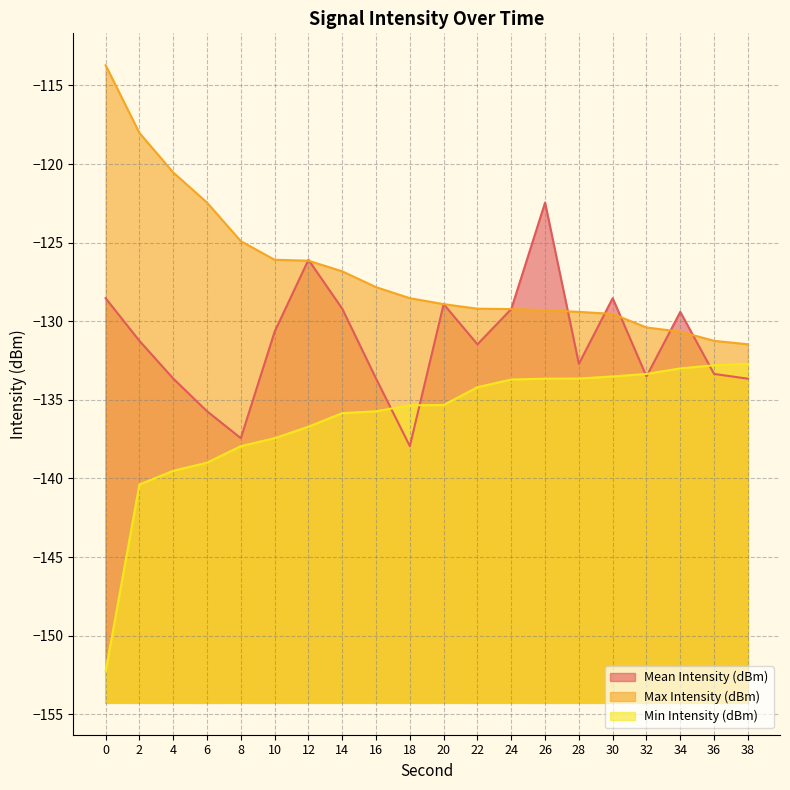

Where does the Min Intensity (dBm) series first go above -135?

22